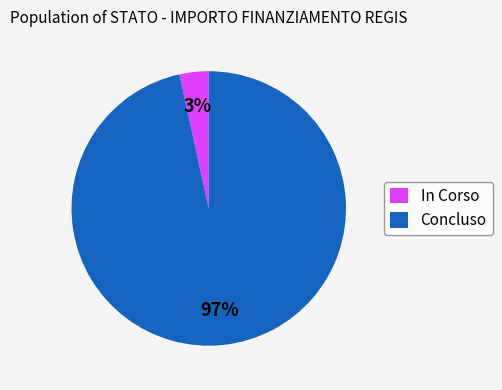

To the nearest percent, what is the combined percentage of Concluso and In Corso?

100%